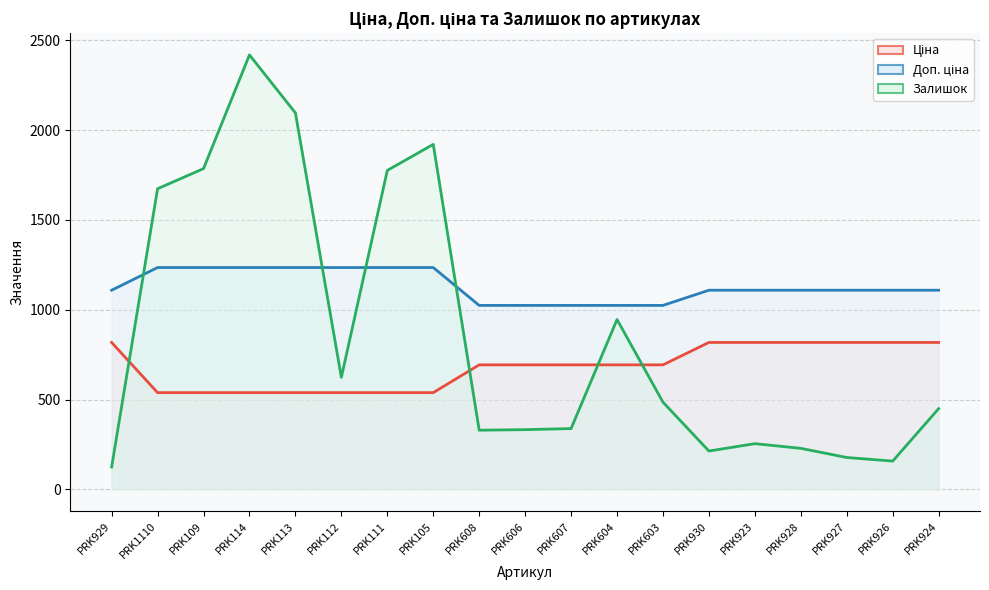

How many lines are shown in the chart?

3